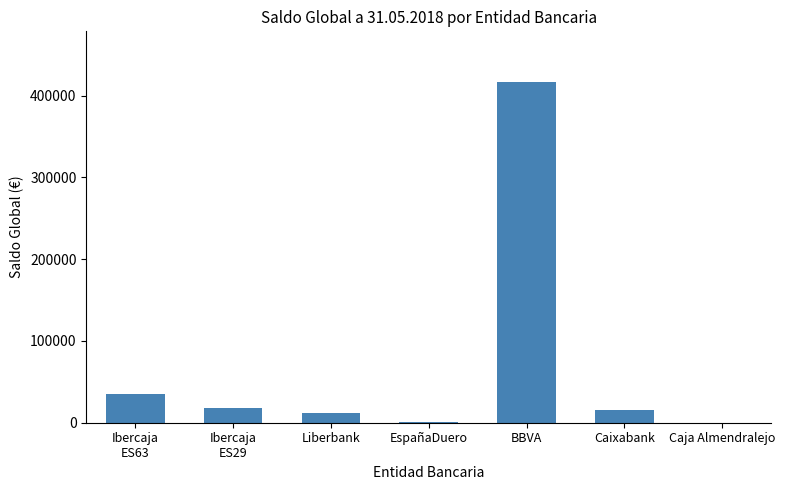

What is the approximate value at Caixabank?

15353.8